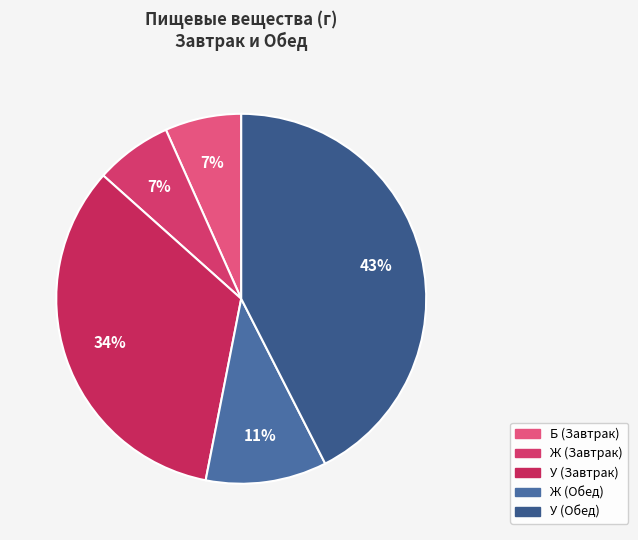

Does Ж (Завтрак) represent more than half of the total?

No